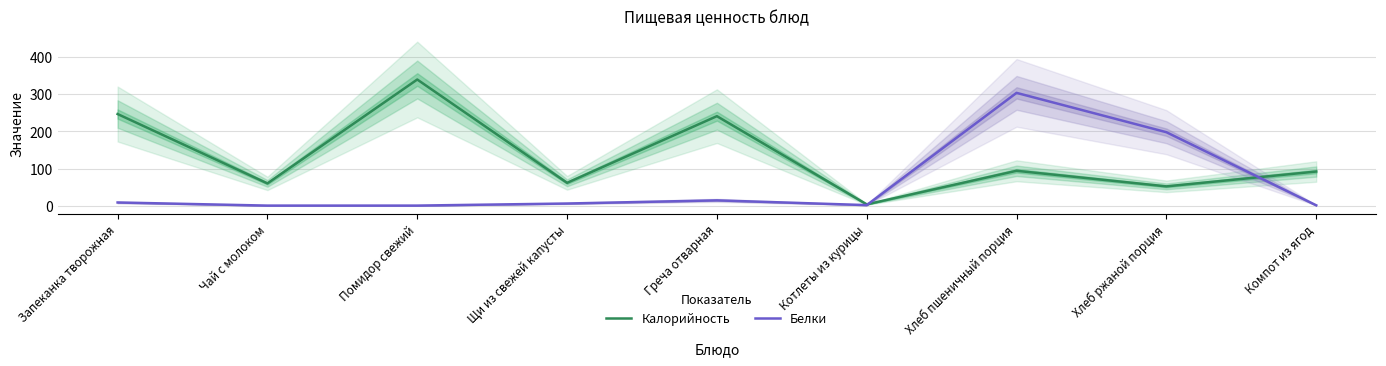

What is the difference between the Белки values at Хлеб пшеничный порция and Котлеты из курицы?

302.5